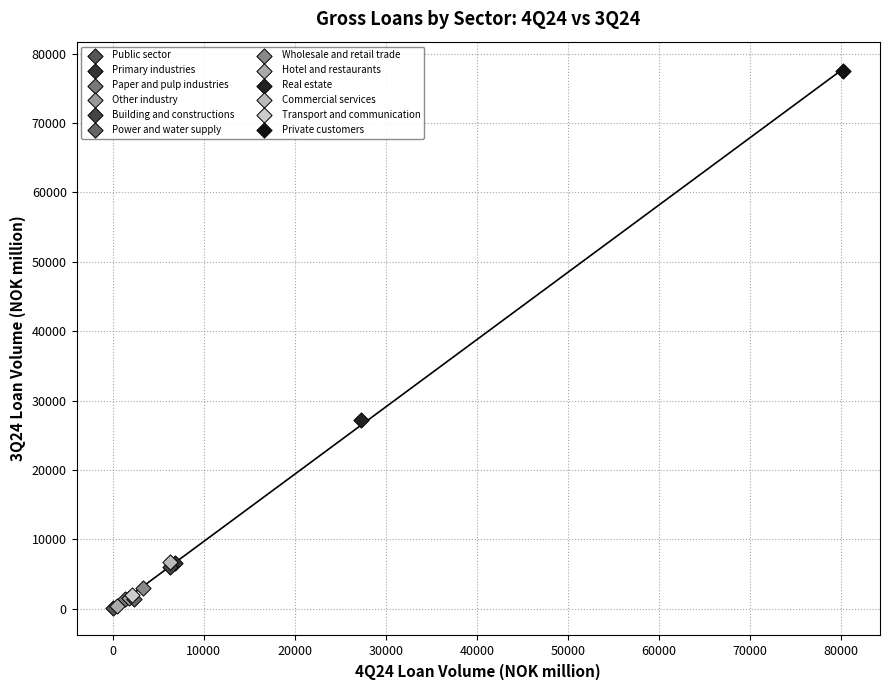

What are all the series names shown in the legend?

Public sector, Primary industries, Paper and pulp industries, Other industry, Building and constructions, Power and water supply, Wholesale and retail trade, Hotel and restaurants, Real estate, Commercial services, Transport and communication, Private customers